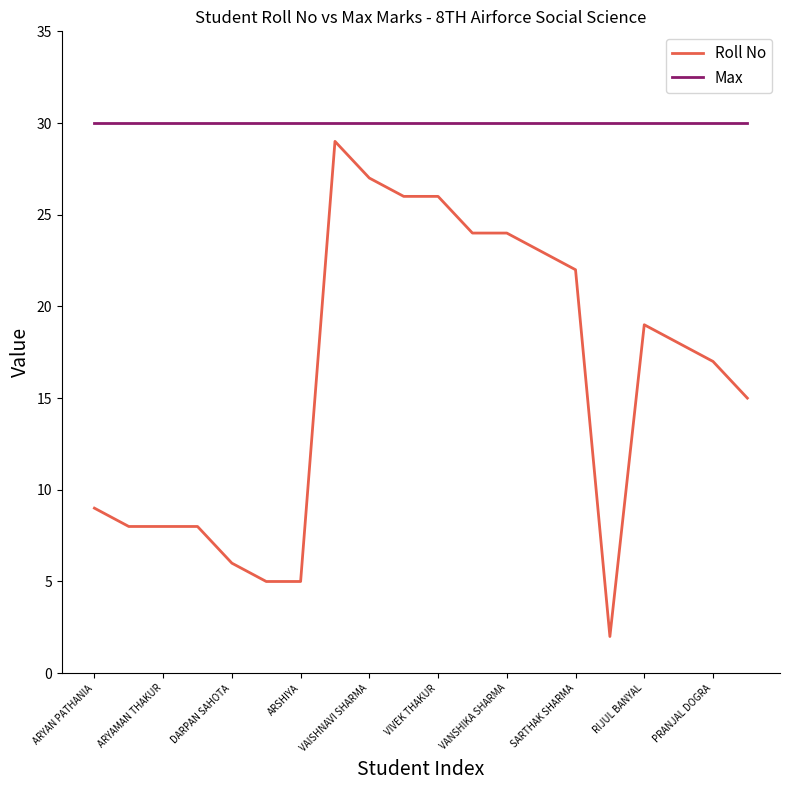

True or false: Roll No and Max cross at least once.

False